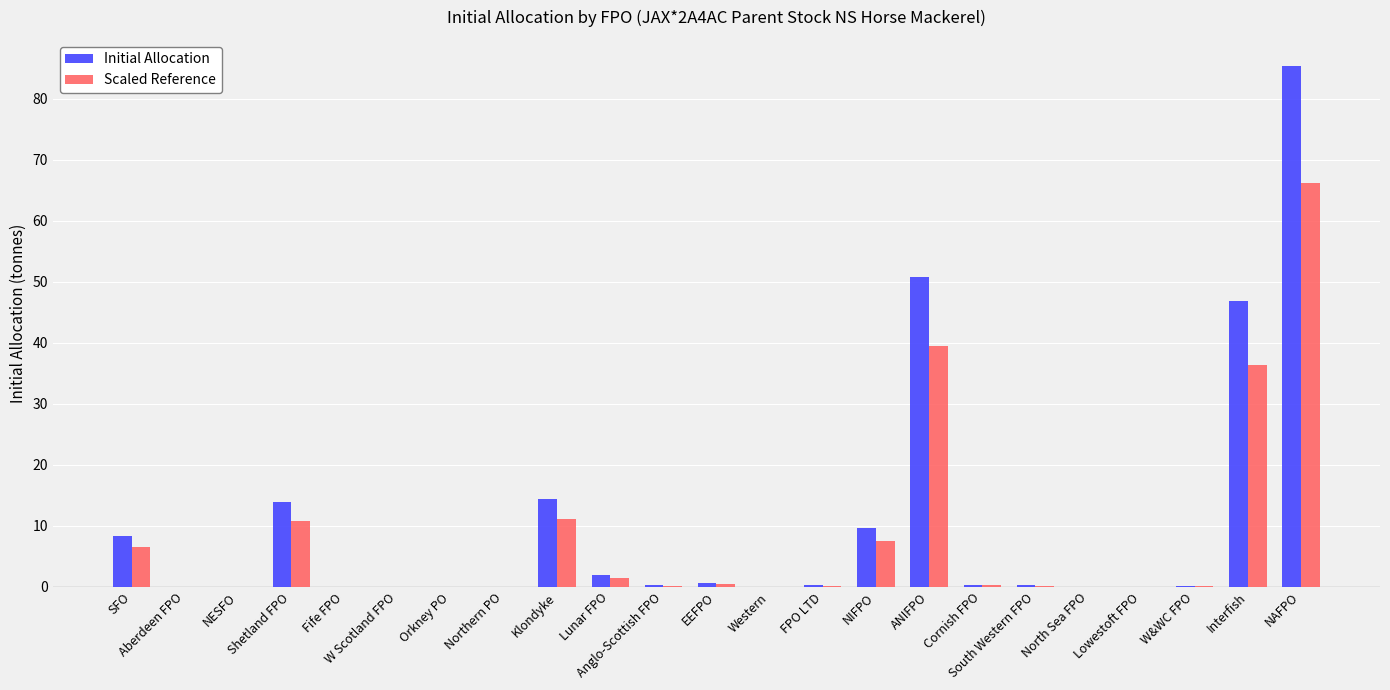

What is the approximate value of Scaled Reference at FPO LTD?

0.2